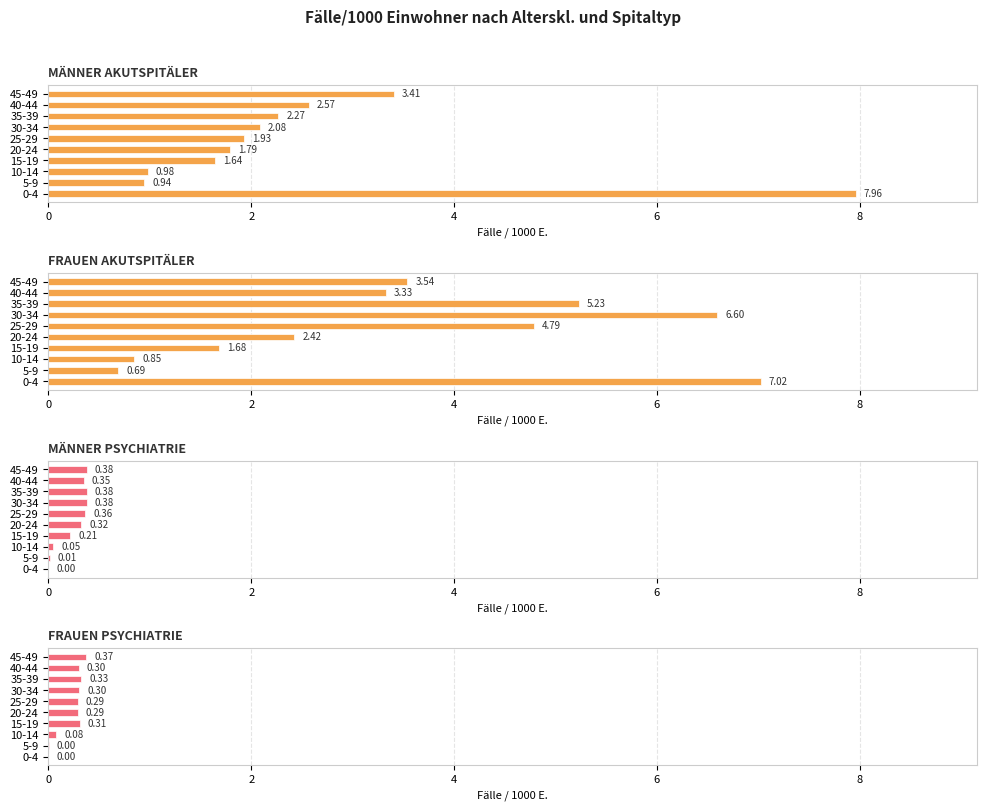

Which series has the largest total across all categories?

FRAUEN AKUTSPITÄLER